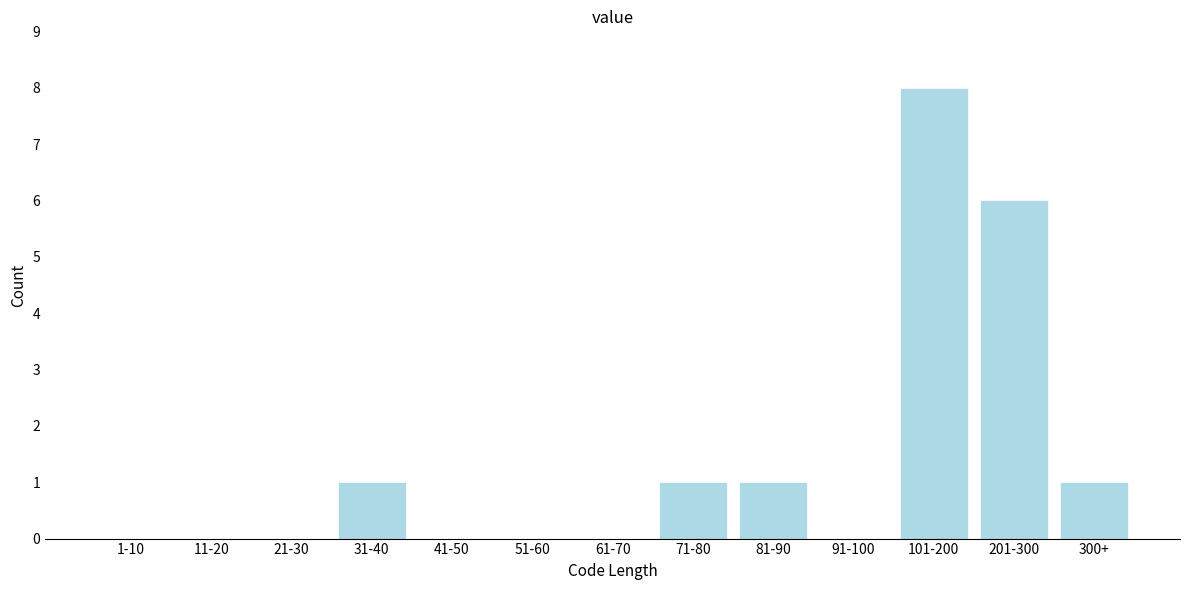

Reading left to right, list all the values displayed in this chart.

1-10=0	11-20=0	21-30=0	31-40=1	41-50=0	51-60=0	61-70=0	71-80=1	81-90=1	91-100=0	101-200=8	201-300=6	300+=1